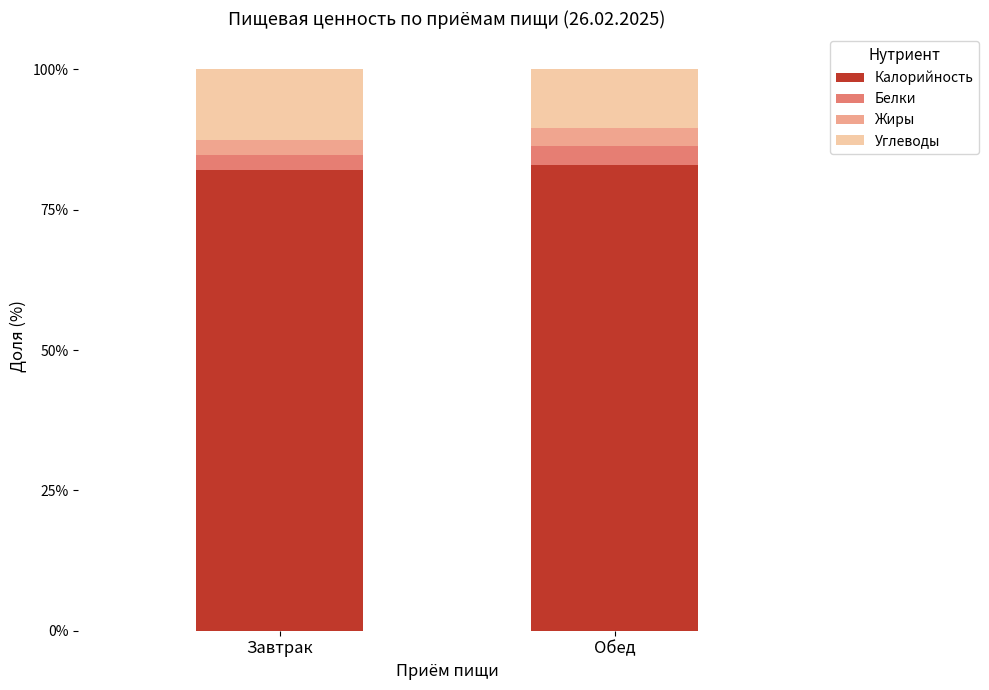

What is the minimum value for Калорийность?

82.1